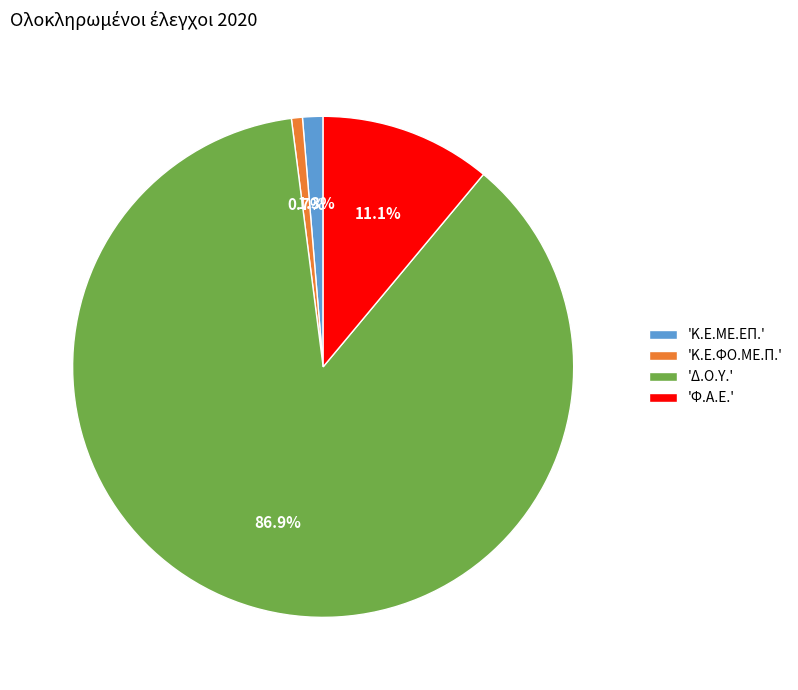

Rank the categories by value from lowest to highest.

'Κ.Ε.ΦΟ.ΜΕ.Π.', 'Κ.Ε.ΜΕ.ΕΠ.', 'Φ.Α.Ε.', 'Δ.Ο.Υ.'